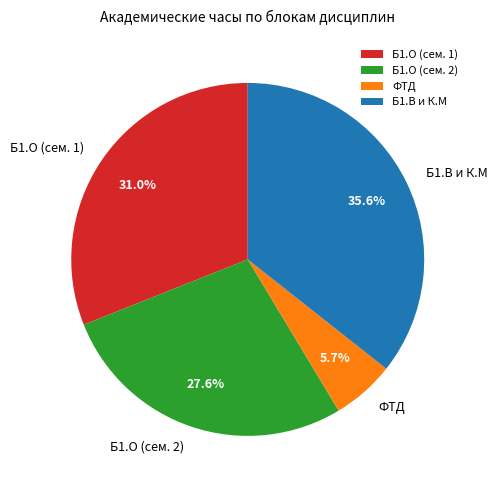

Is there any slice that represents more than half of the pie?

No